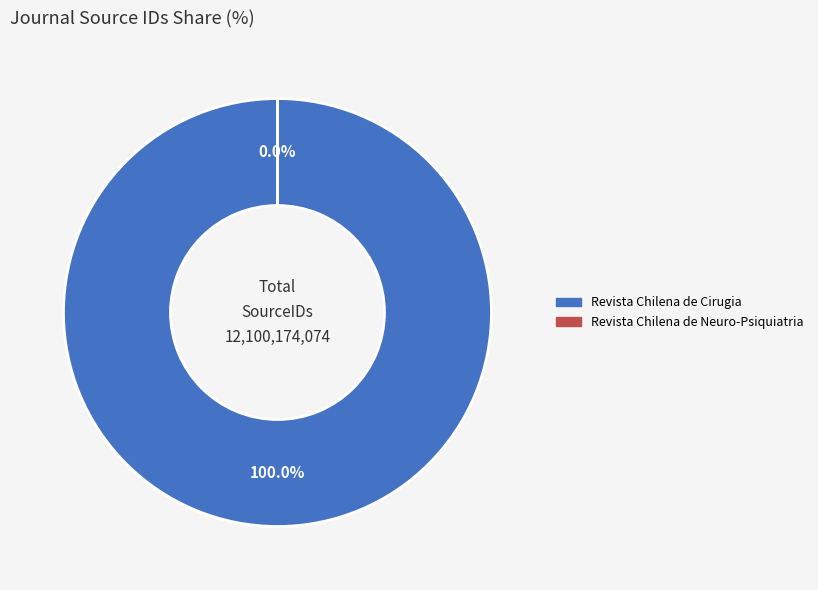

Count the number of slices in the pie.

2